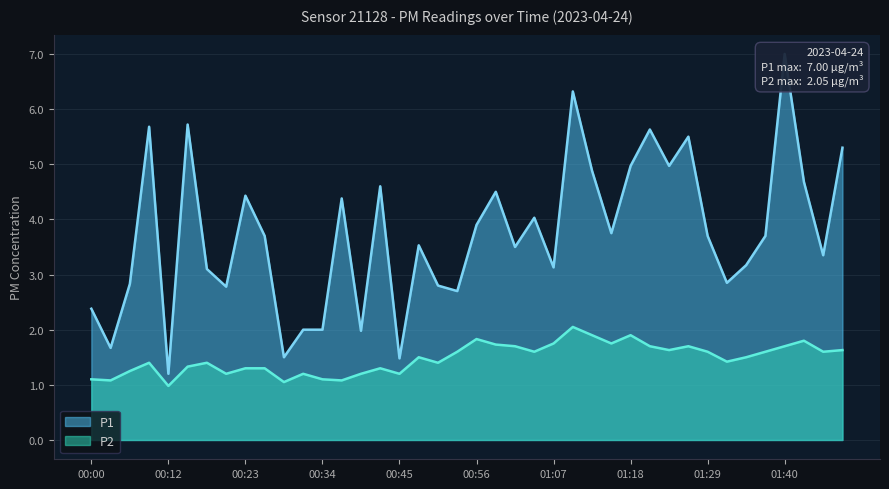

Reading right to left, extract all data points from this chart.

P1: 5.3	3.4	4.7	7.0	3.7	3.2	2.9	3.7	5.5	5.0	5.6	5.0	3.8	4.9	6.3	3.1	4.0	3.5	4.5	3.9	2.7	2.8	3.5	1.5	4.6	2.0	4.4	2.0	2.0	1.5	3.7	4.4	2.8	3.1	5.7	1.2	5.7	2.8	1.7	2.4
P2: 1.6	1.6	1.8	1.7	1.6	1.5	1.4	1.6	1.7	1.6	1.7	1.9	1.8	1.9	2.0	1.8	1.6	1.7	1.7	1.8	1.6	1.4	1.5	1.2	1.3	1.2	1.1	1.1	1.2	1.1	1.3	1.3	1.2	1.4	1.3	1.0	1.4	1.2	1.1	1.1